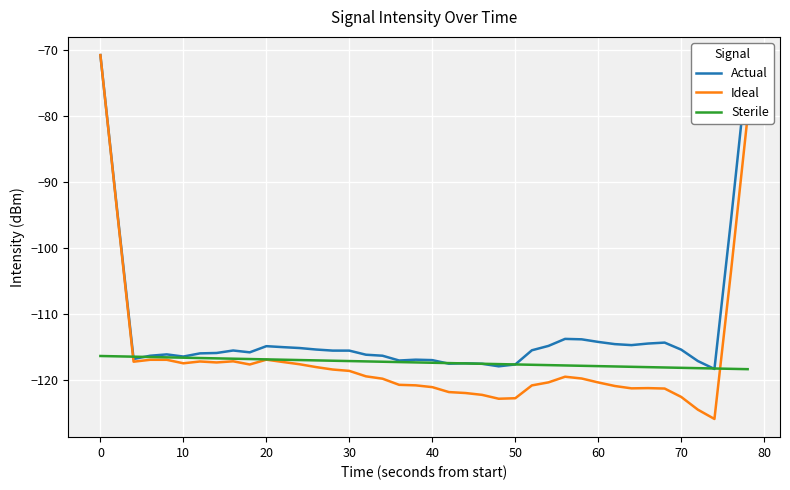

Count the number of categories in the chart.

40